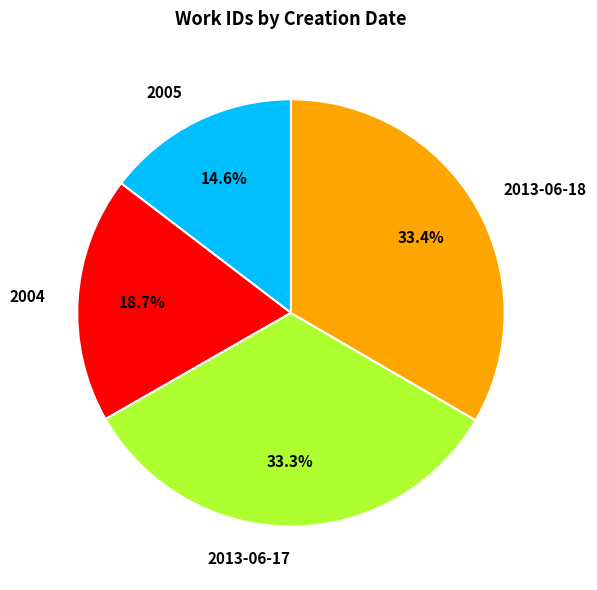

Is there any slice that represents more than half of the pie?

No